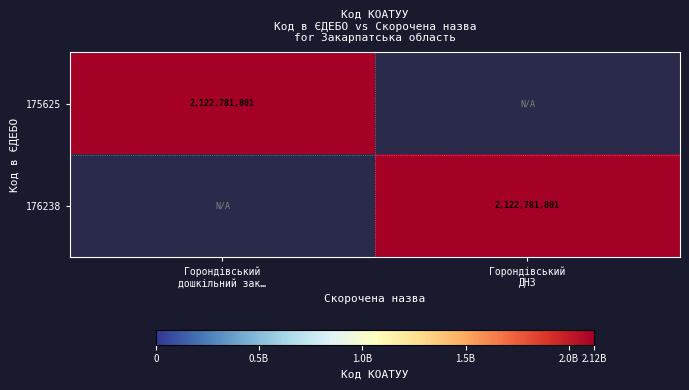

The 175625 series shows 2122781801 at Горондівський дошкільний зак…. True or false?

True